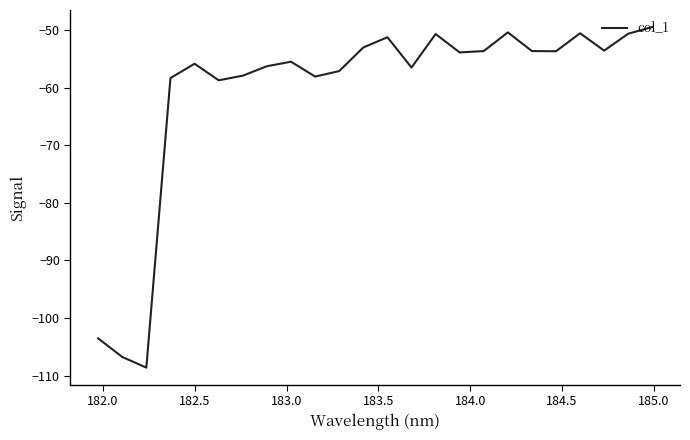

What is the difference between the maximum and minimum values?

59.1